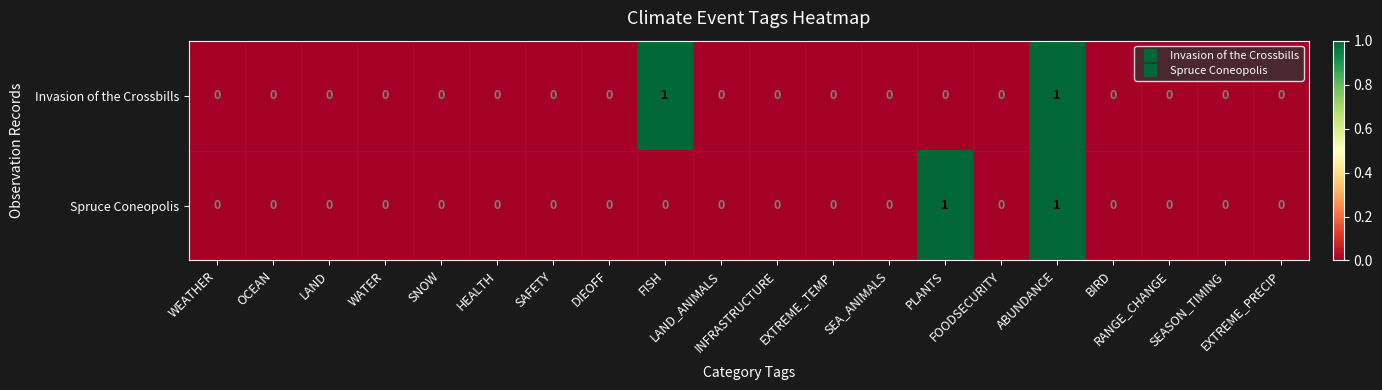

Count the Spruce Coneopolis values in the range 0 to 1.

20